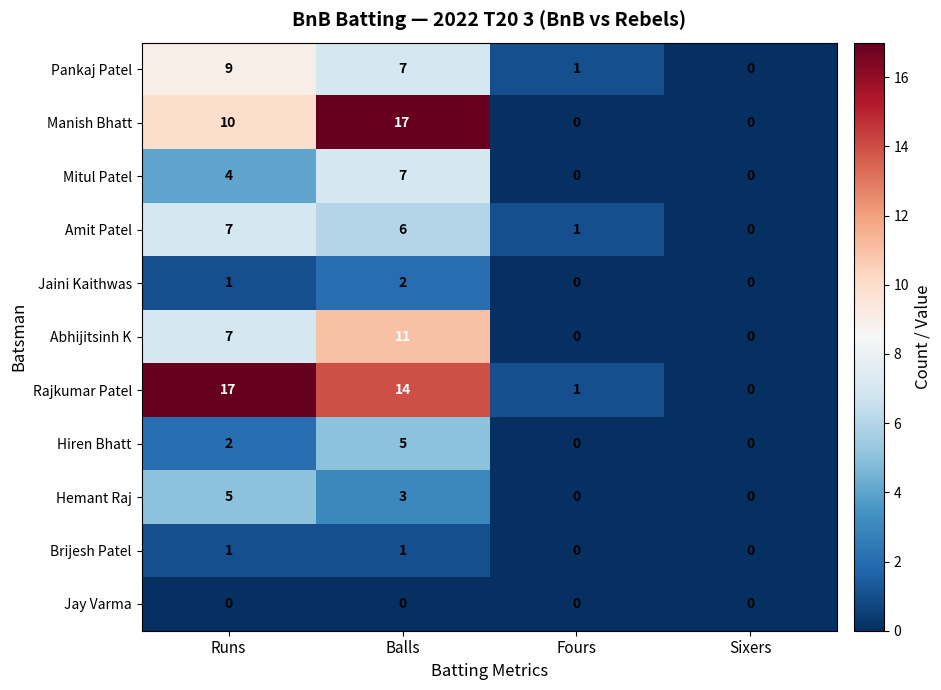

True or false: Jaini Kaithwas has a value of 0 at Sixers.

True